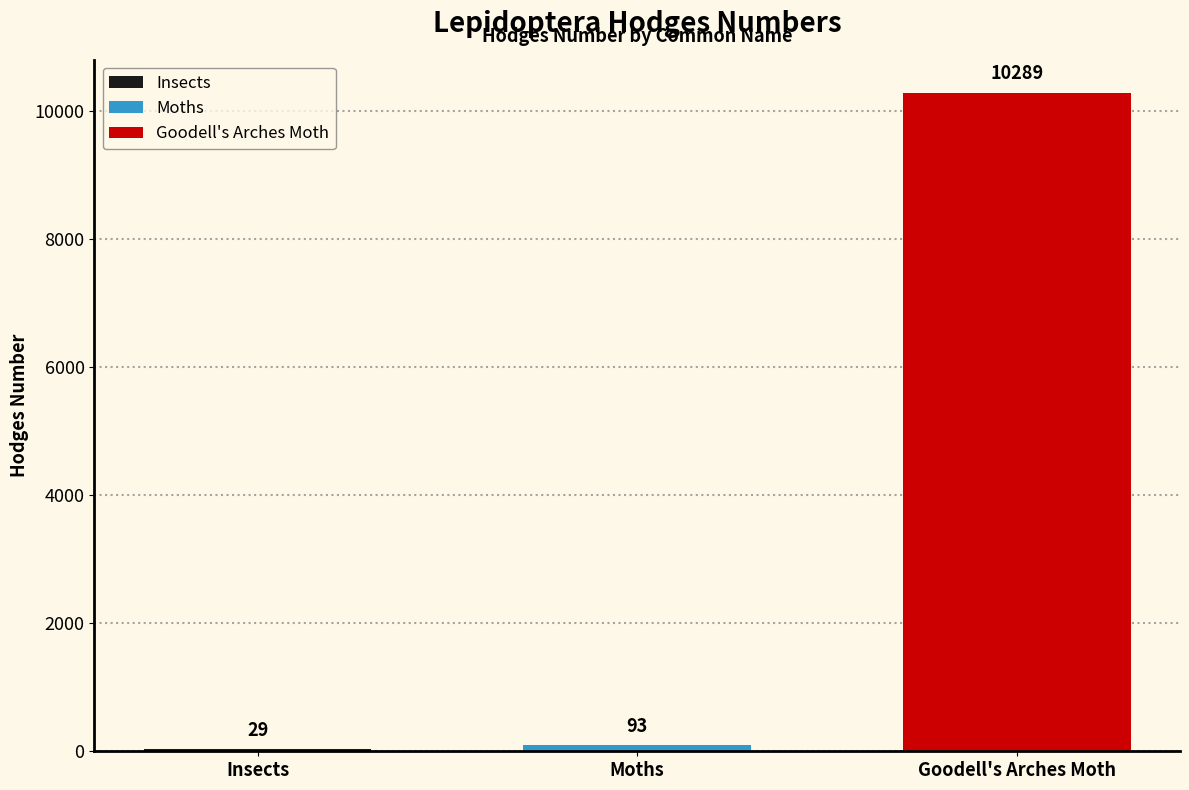

The value at Moths is 93.5. True or false?

True